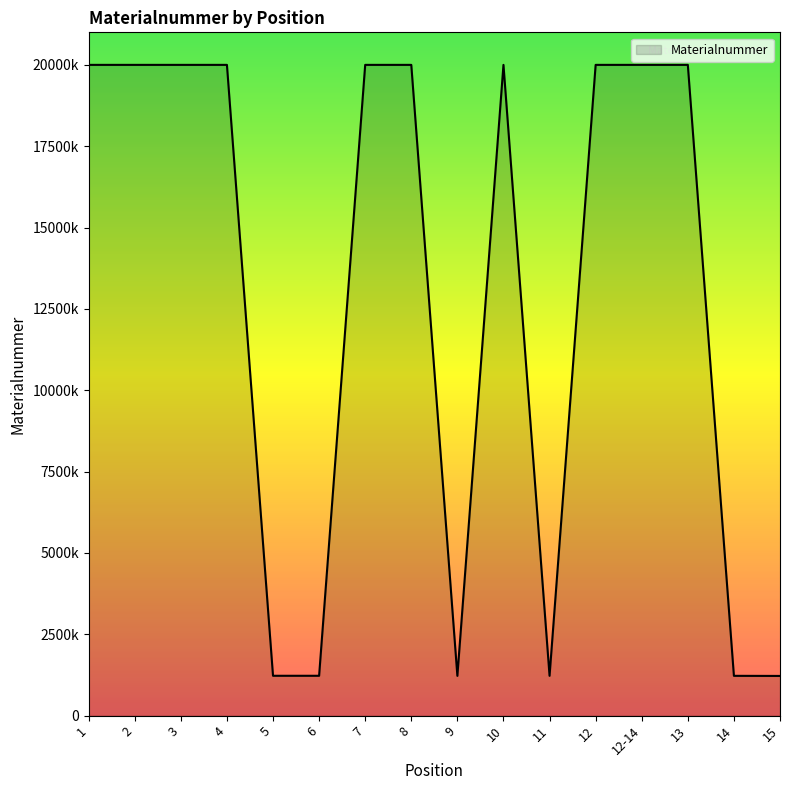

Does the chart display data point markers on the line(s)?

No